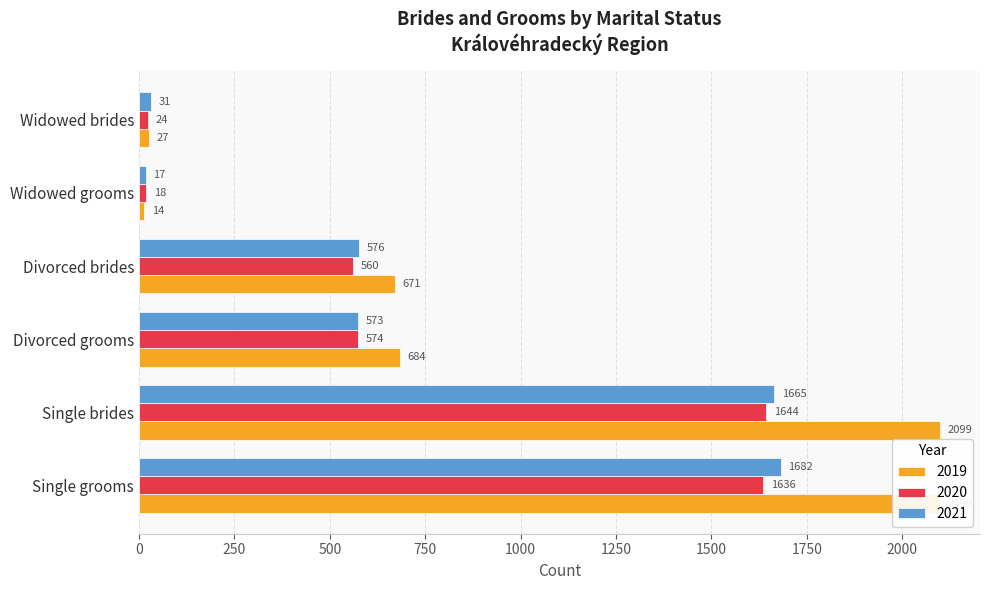

How many data points in 2020 are above 574?

2